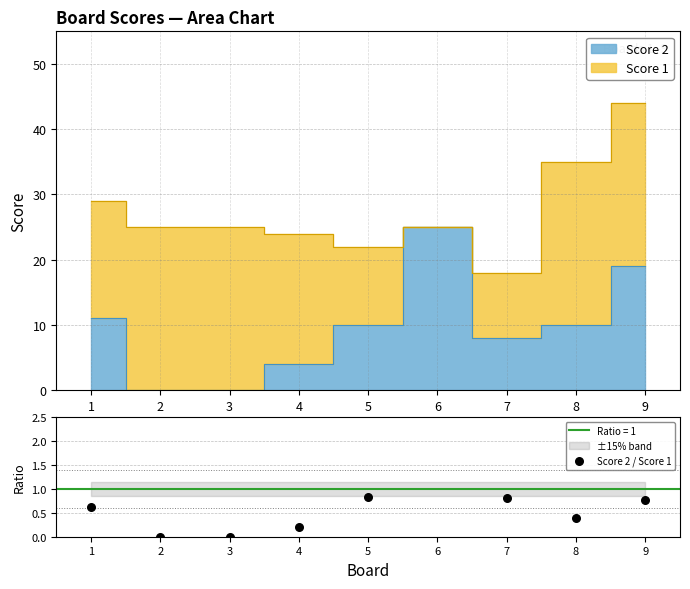

What is the change in value from 1 to 3?

-0.6